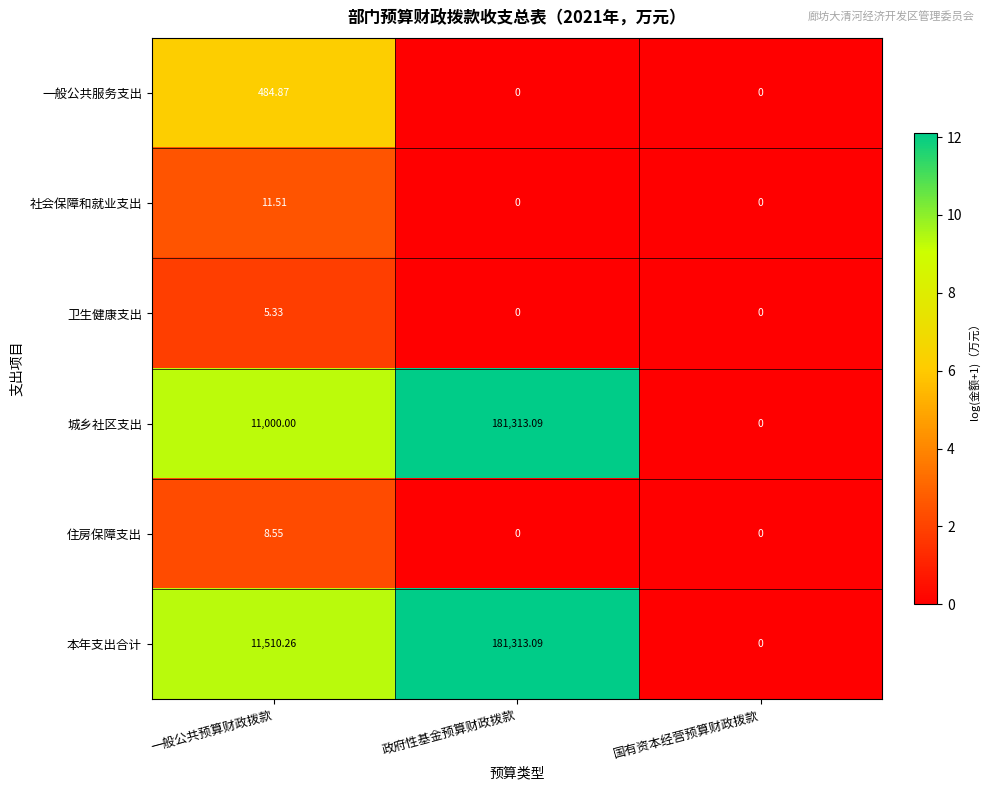

How many series are shown in this chart?

6